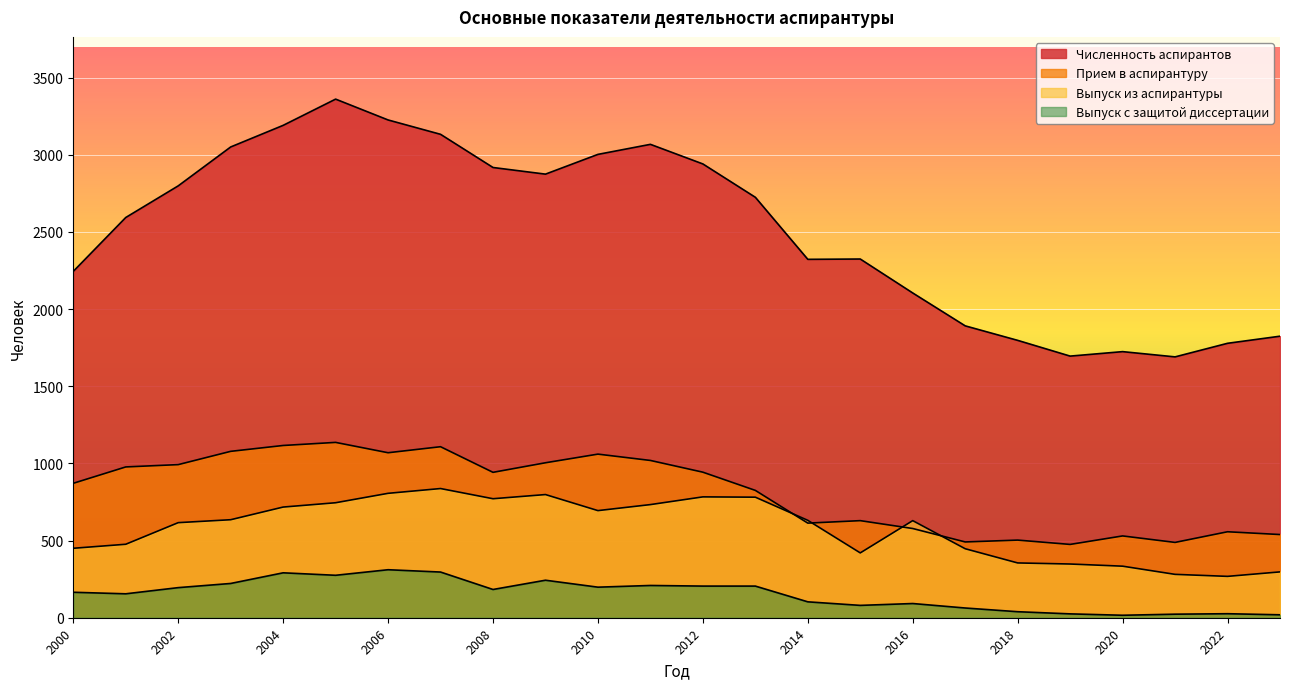

Which series has the largest range (max minus min)?

Численность аспирантов